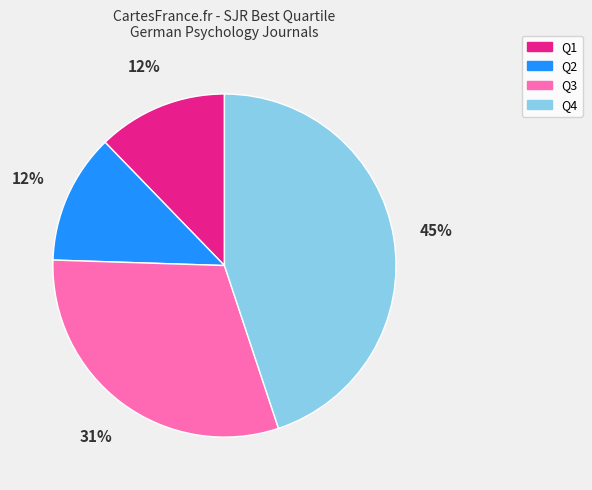

Which has a higher value, Q3 or Q2?

Q3